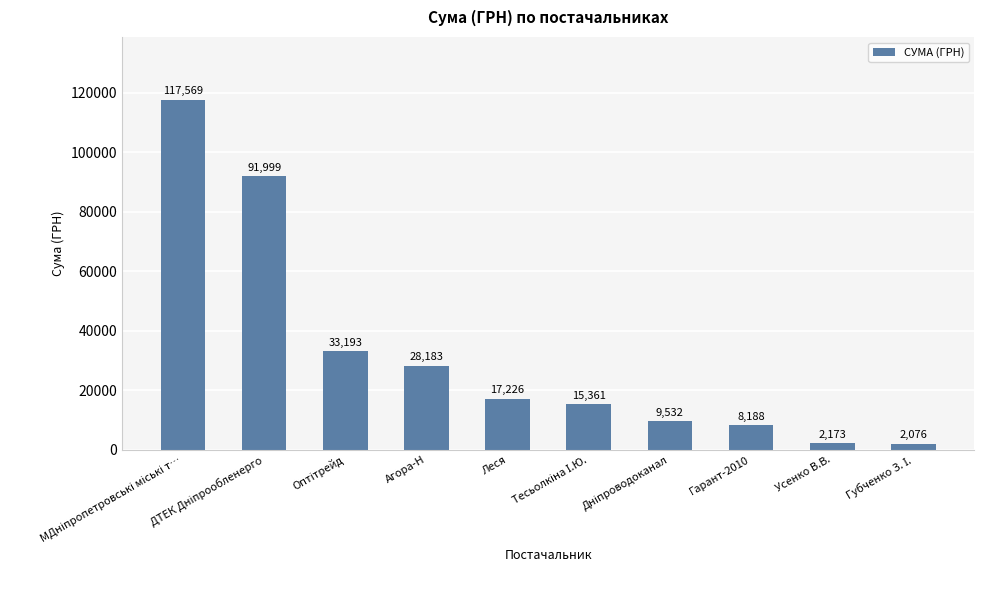

What is the value of the 9th bar from the left?

2173.4